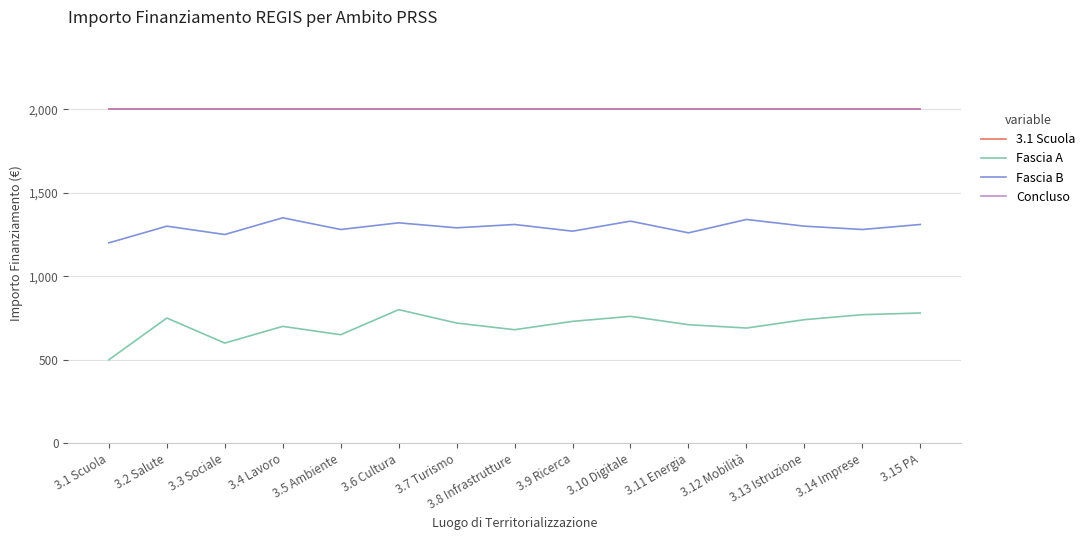

Does the chart display data point markers on the line(s)?

No